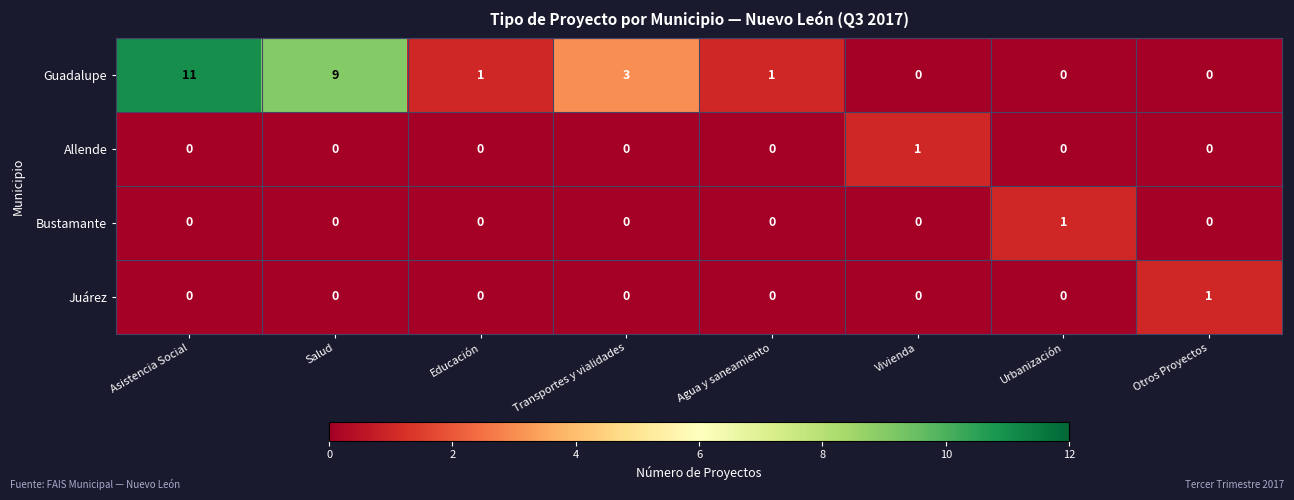

True or false: Guadalupe has a value of 7 at Otros Proyectos.

False